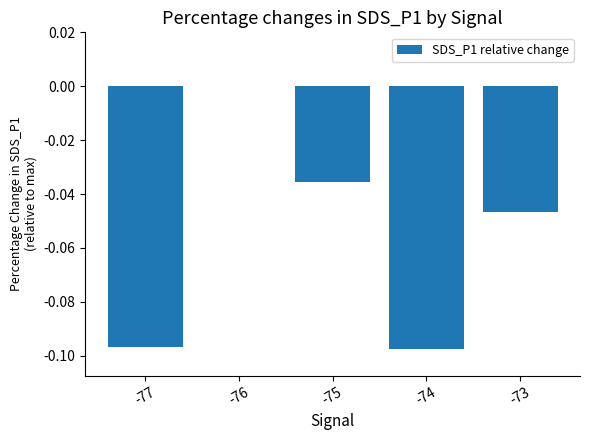

Are the bars horizontal?

No